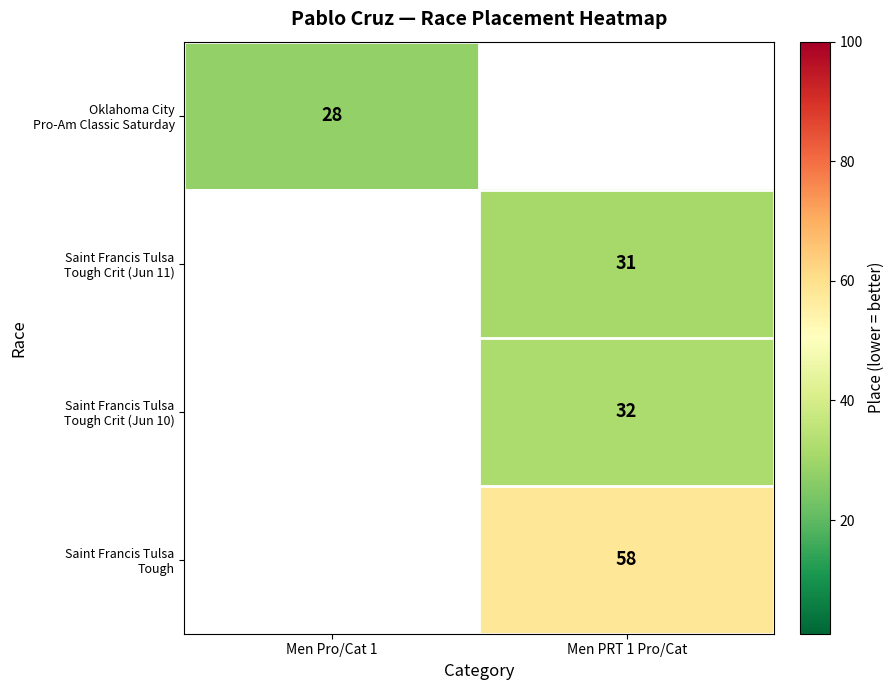

Is it true that Saint Francis Tulsa Tough equals 58.0 at Men PRT 1 Pro/Cat?

True